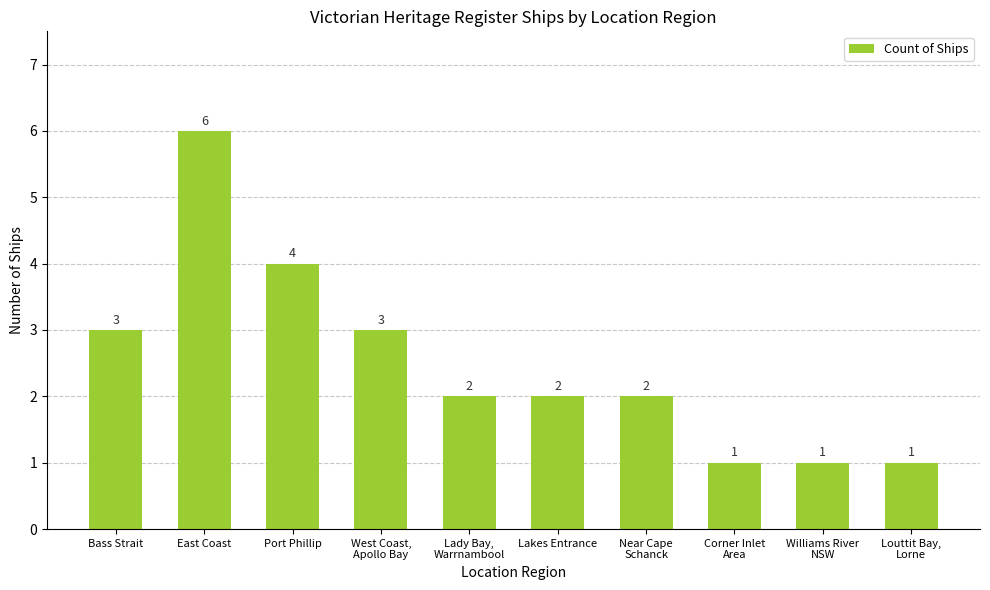

What is the ratio of the value at Bass Strait to the value at East Coast?

0.5